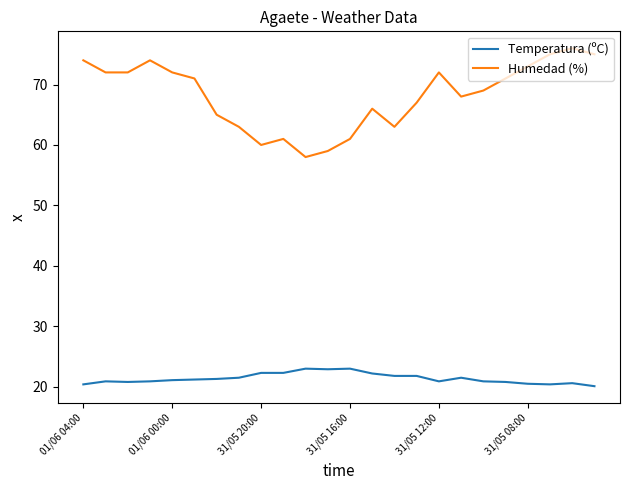

What is the highest value of the Temperatura (ºC) series?

23.0